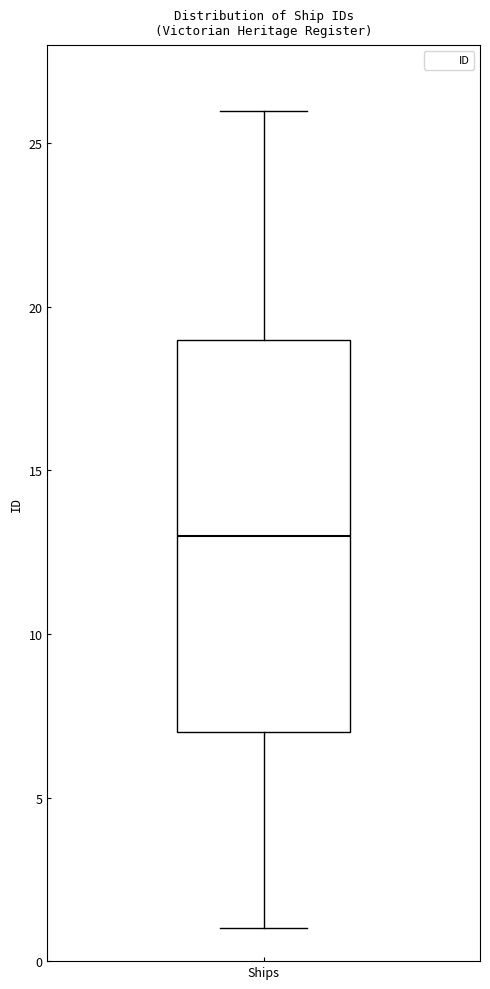

Where does the upper whisker of the box for Ships end on the y-axis? The values are not printed on the chart, so give them approximately, as read against the axis.

26